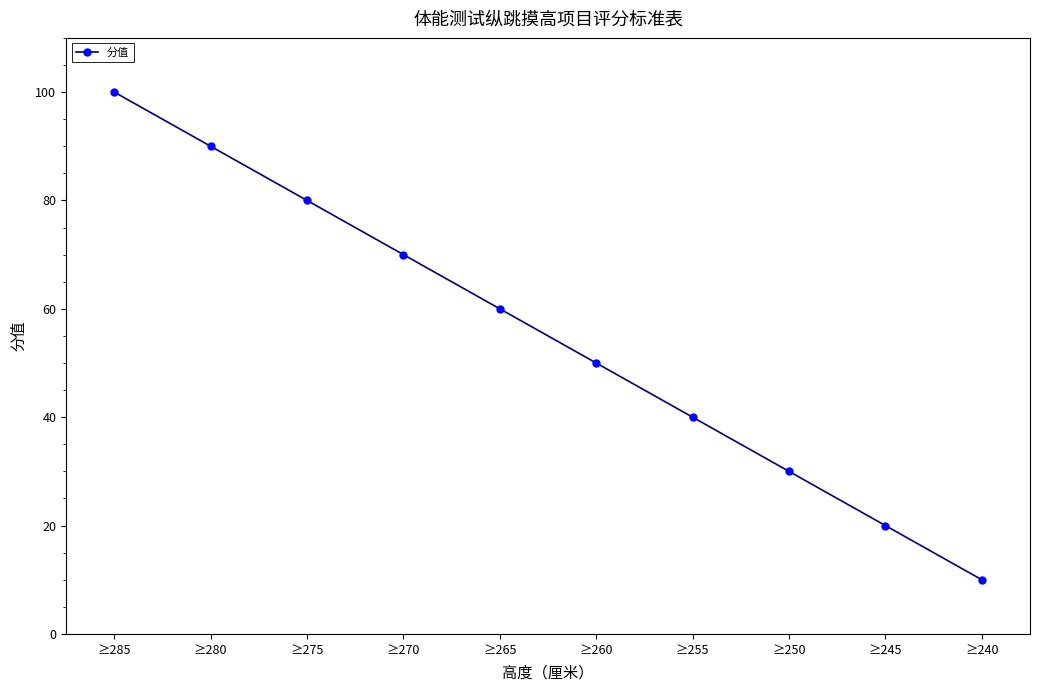

The value at ≥270 is 41. True or false?

False